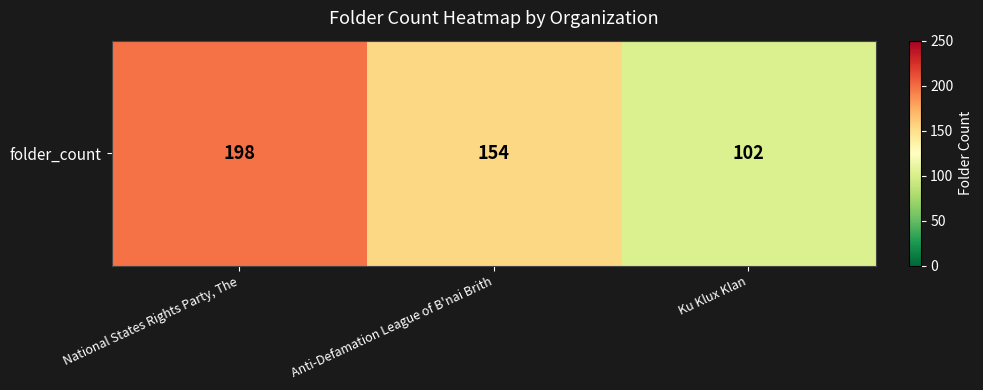

What is the change in value from Anti-Defamation League of B'nai Brith to Ku Klux Klan?

-52